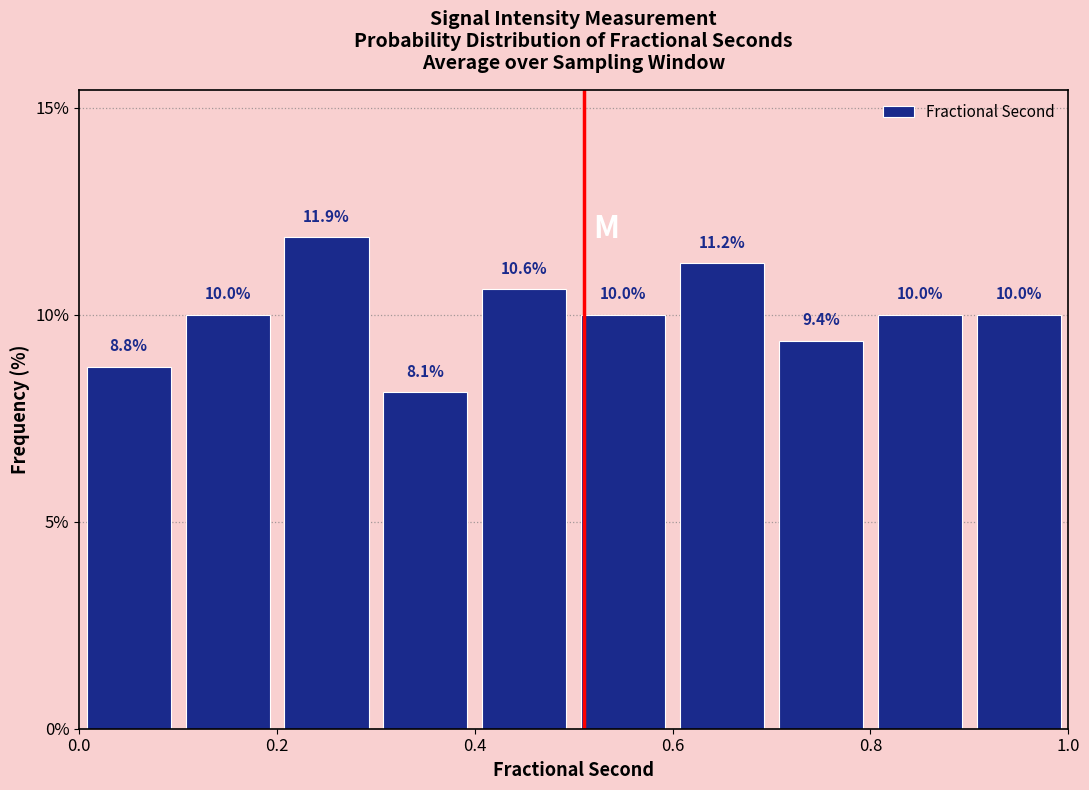

Reading left to right, list every bar in this chart as the range it spans on the x-axis followed by its height.

0.0 to 0.1: 8.8
0.1 to 0.2: 10.0
0.2 to 0.3: 11.9
0.3 to 0.4: 8.1
0.4 to 0.5: 10.6
0.5 to 0.6: 10.0
0.6 to 0.7: 11.2
0.7 to 0.8: 9.4
0.8 to 0.9: 10.0
0.9 to 1.0: 10.0